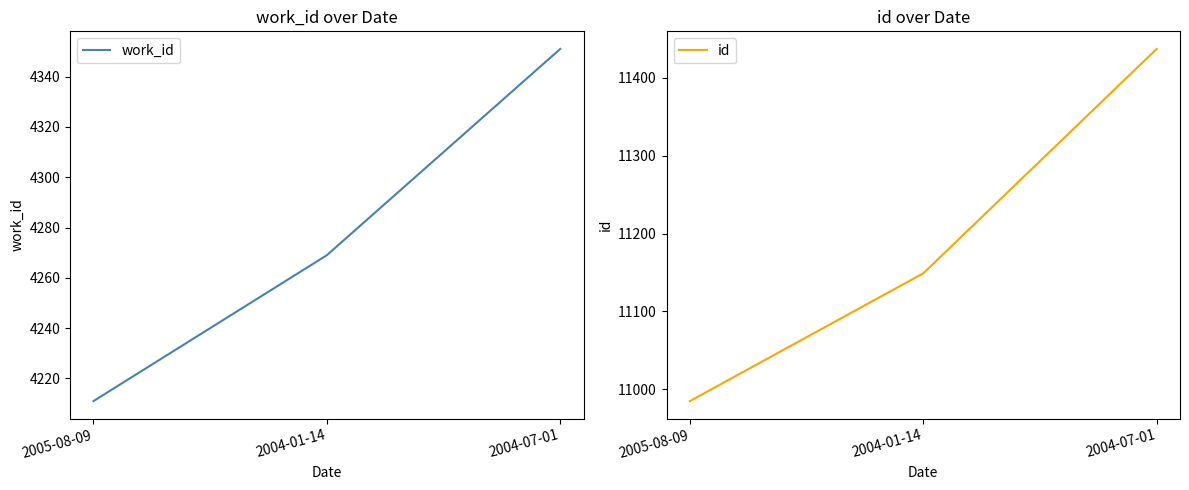

What is the sum of all id values?

33571